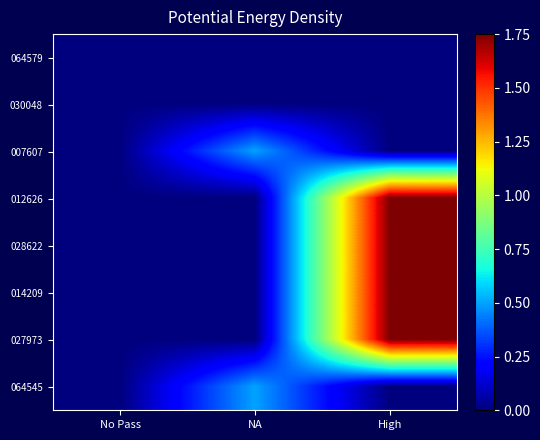

Rank the series by their maximum value, from lowest to highest.

064579, 030048, 007607, 064545, 012626, 028622, 014209, 027973